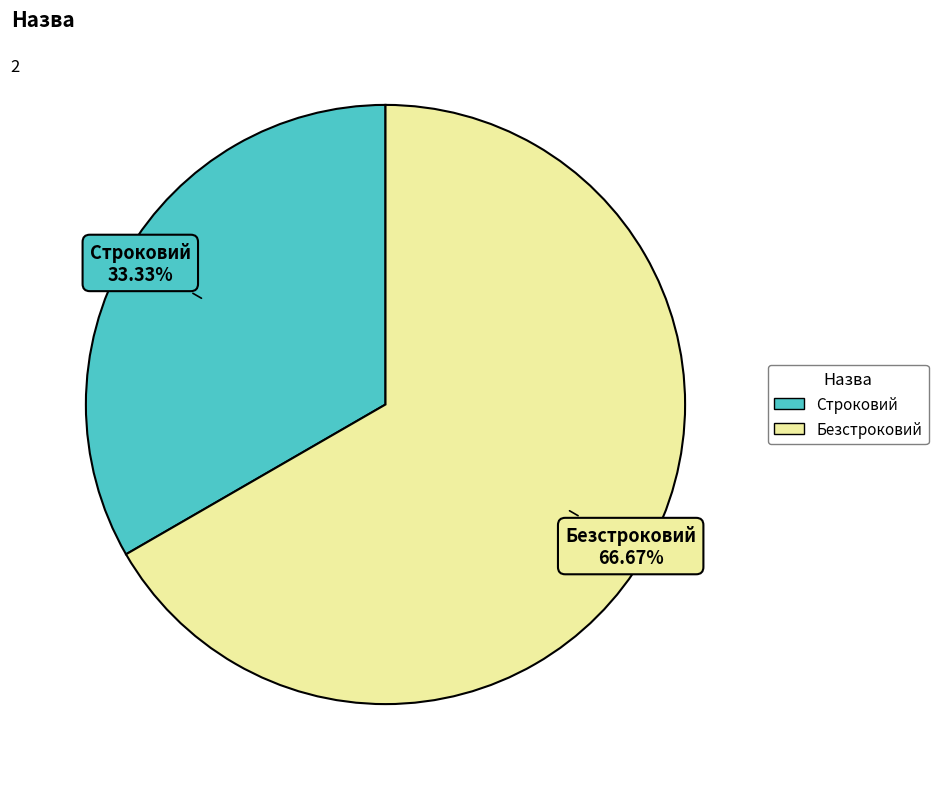

To the nearest percent, what is the average slice percentage?

50%